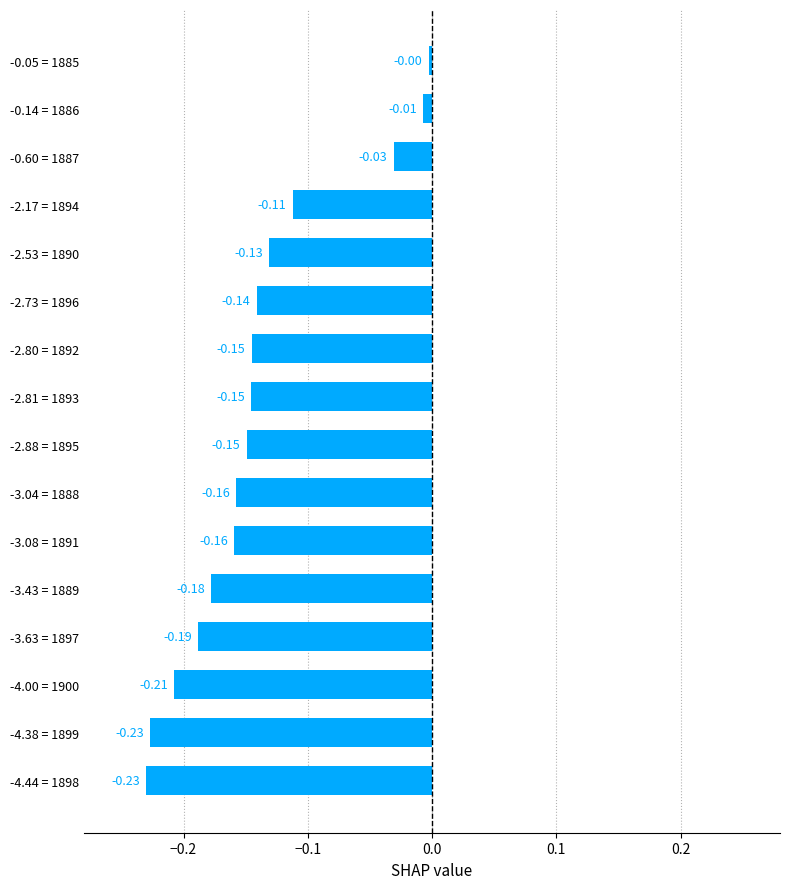

What is the sum of the values at -2.88 = 1895 and -4.00 = 1900?

-0.4